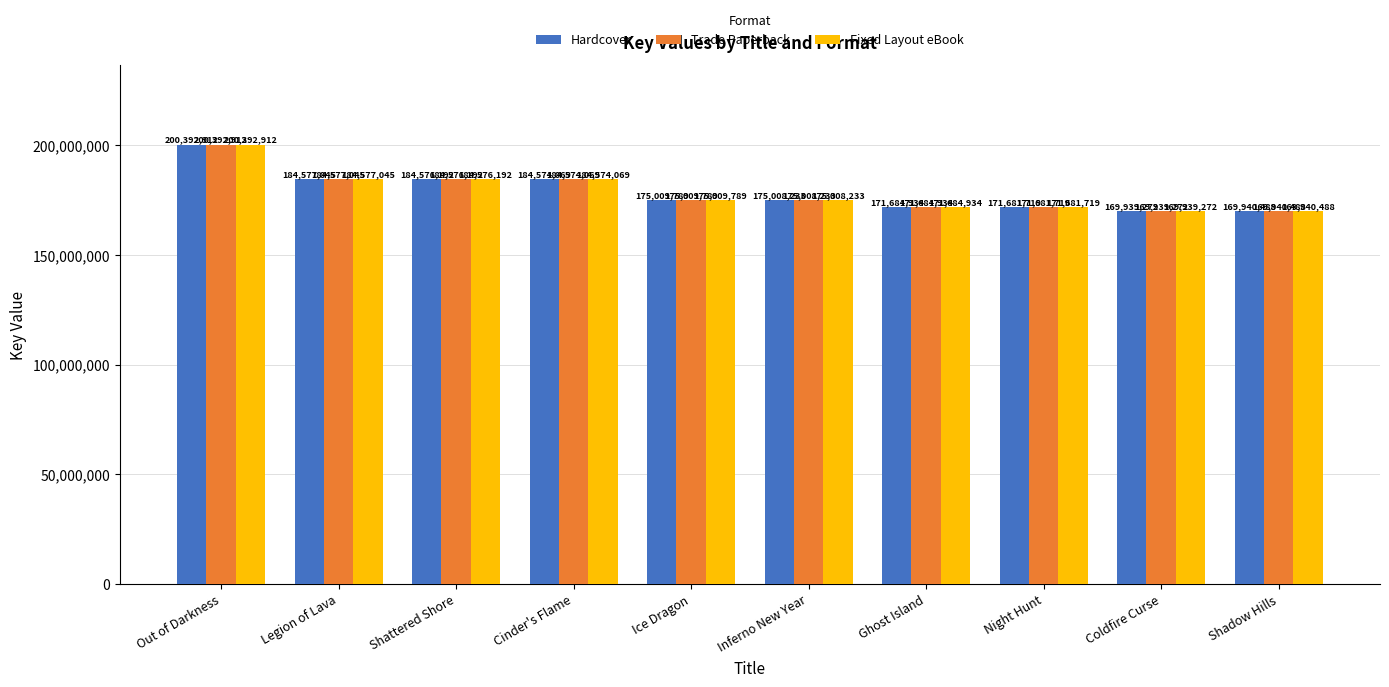

What is the difference between the Fixed Layout eBook values at Legion of Lava and Cinder's Flame?

2976